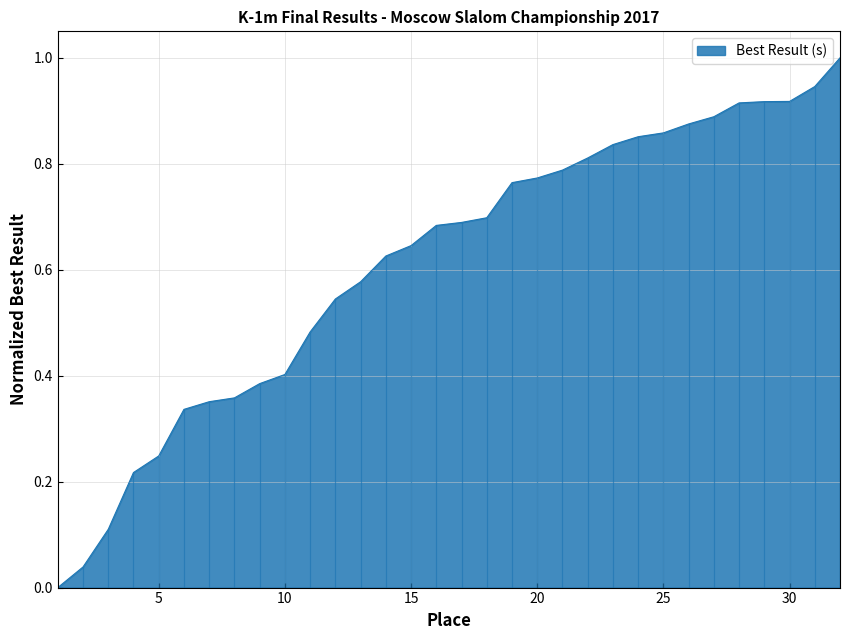

List the labels in order of value, largest first.

32, 31, 30, 29, 28, 27, 26, 25, 24, 23, 22, 21, 20, 19, 18, 17, 16, 15, 14, 13, 12, 11, 10, 9, 8, 7, 6, 5, 4, 3, 2, 1